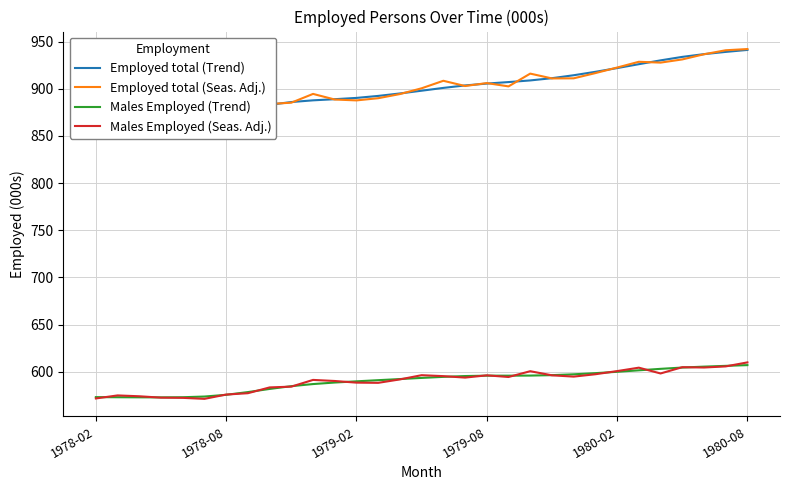

What is the highest value of the Males Employed (Trend) series?

607.1